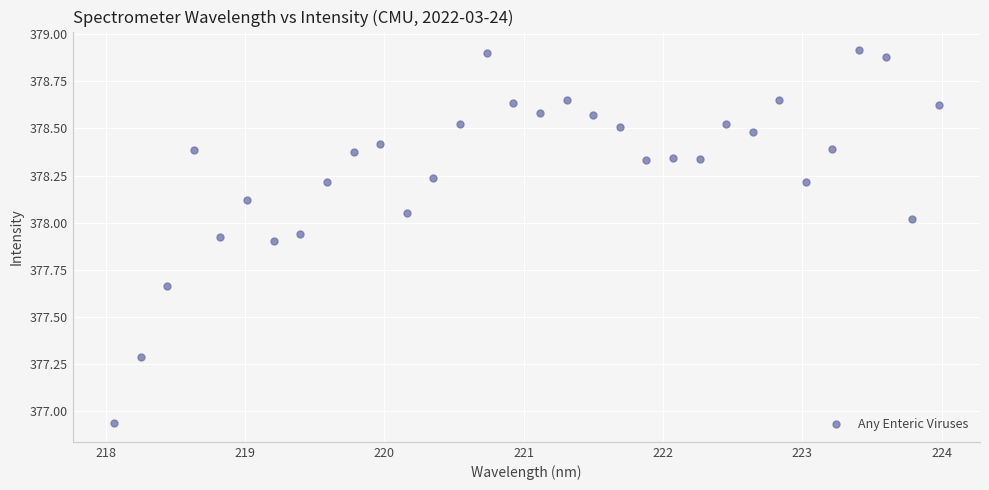

What is the range of Y values (max minus min)?

2.0